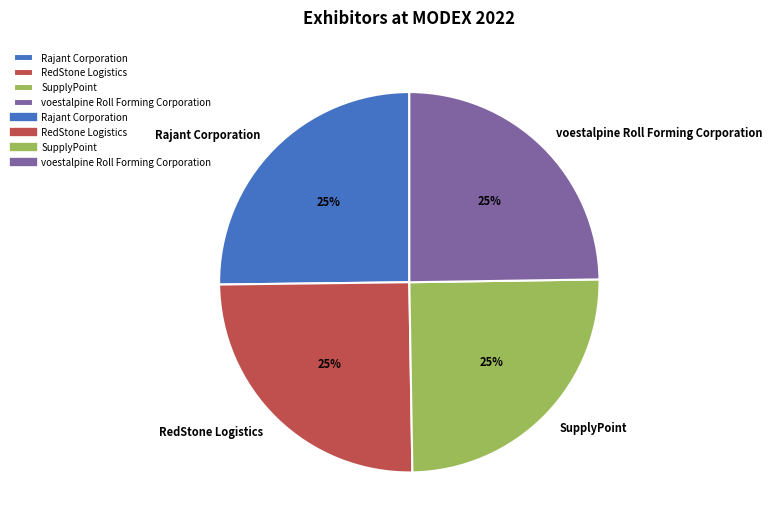

Is it true that SupplyPoint is 25% of the pie?

True